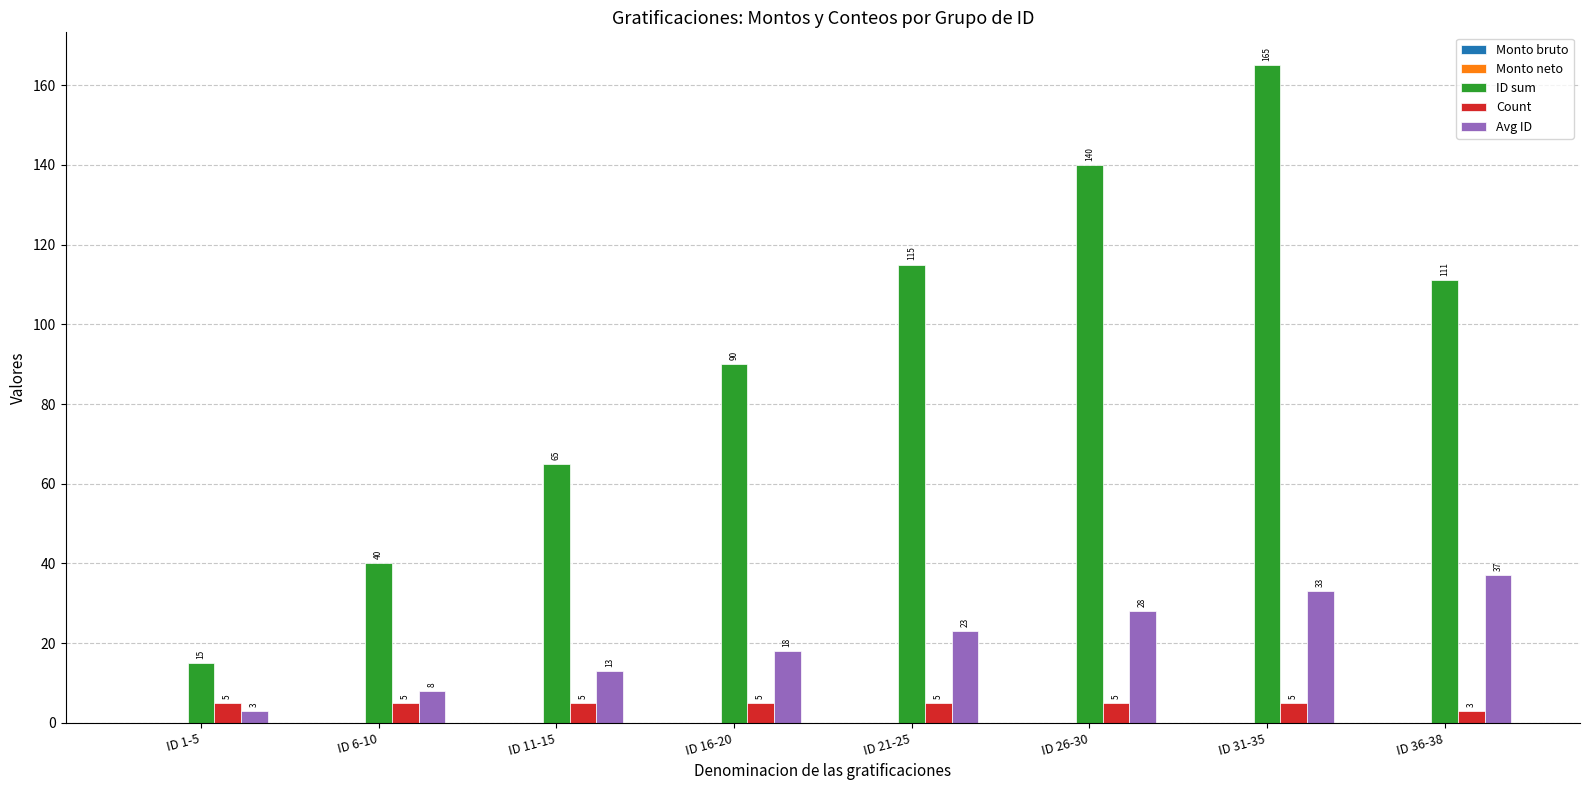

At how many categories does at least one series exceed 75?

5